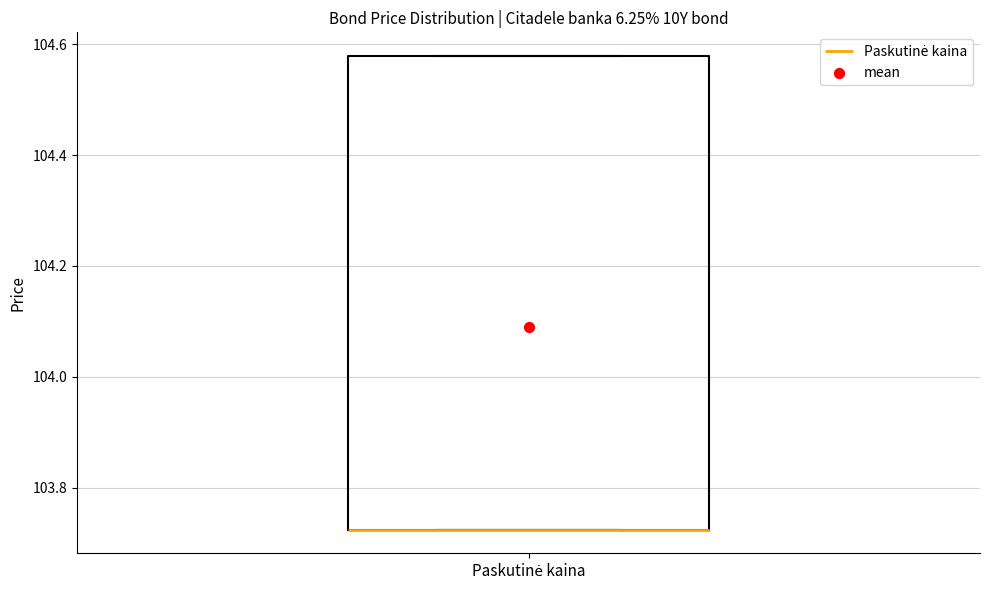

Where is the upper edge of the box for Paskutinė kaina on the y-axis? The values are not printed on the chart, so give them approximately, as read against the axis.

104.58